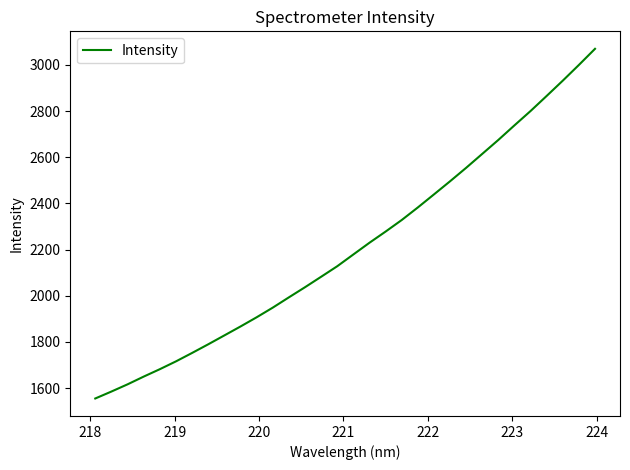

What is the maximum value shown in the chart?

3069.8